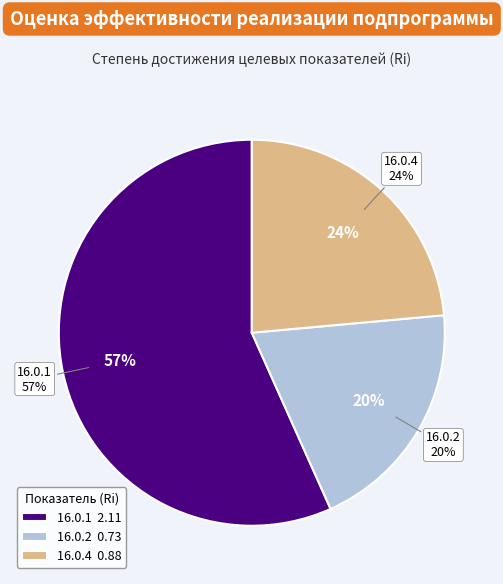

To the nearest percent, what is the difference between the largest and smallest slice percentages?

37%